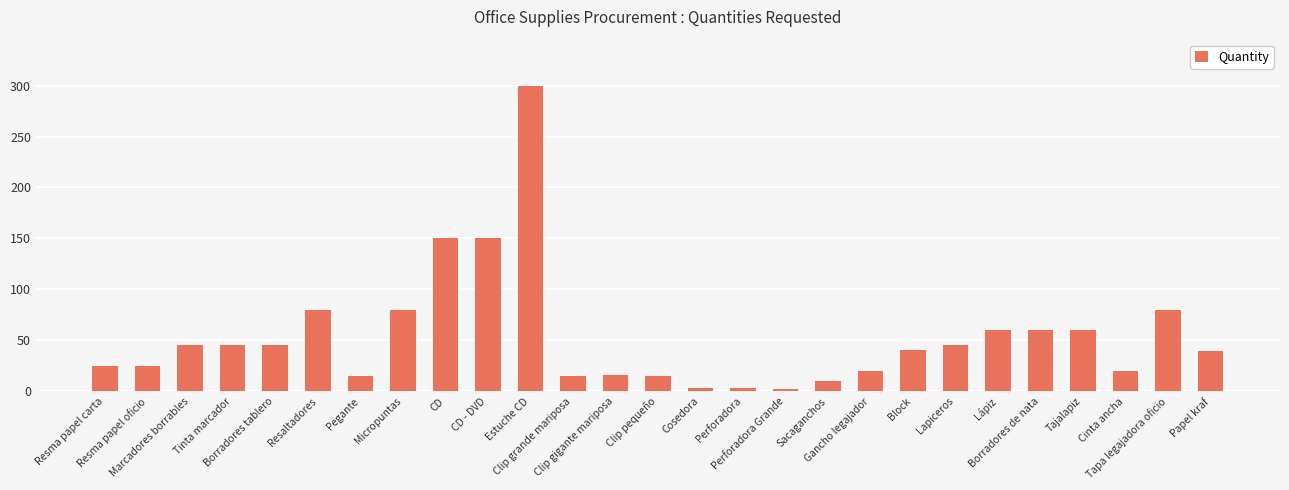

The chart shows a value of 40 at Tapa legajadora oficio. True or false?

False